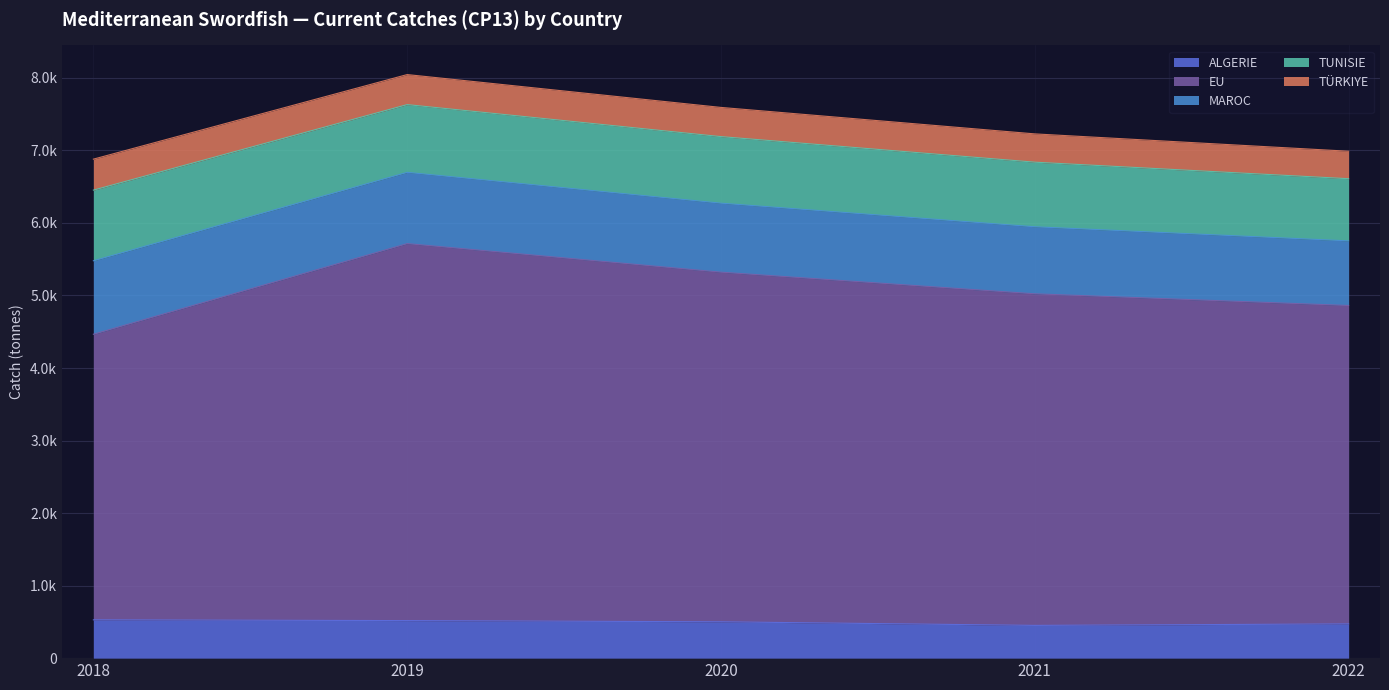

Does the chart display data point markers on the line(s)?

No